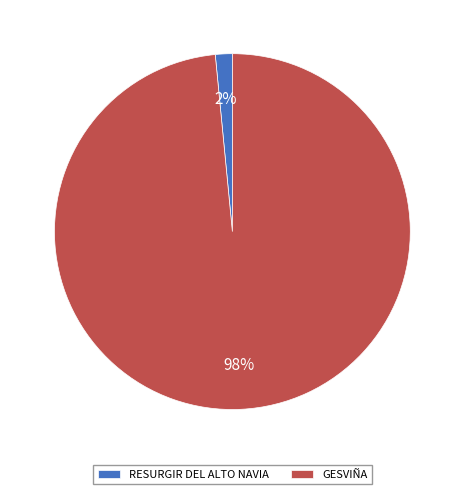

Does RESURGIR DEL ALTO NAVIA represent more than half of the total?

No